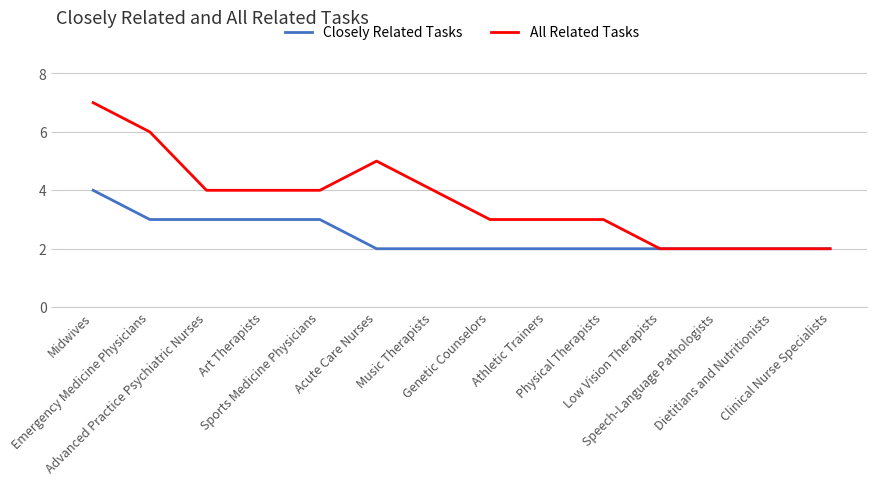

The Closely Related Tasks series shows 1 at Clinical Nurse Specialists. True or false?

False